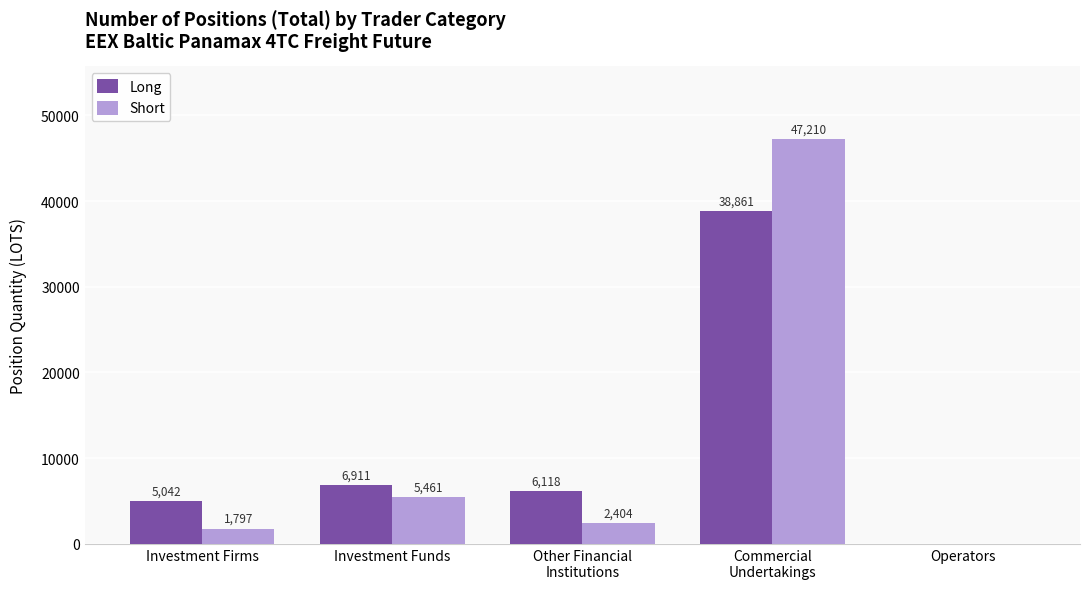

What are all the series names shown in the legend?

Long, Short